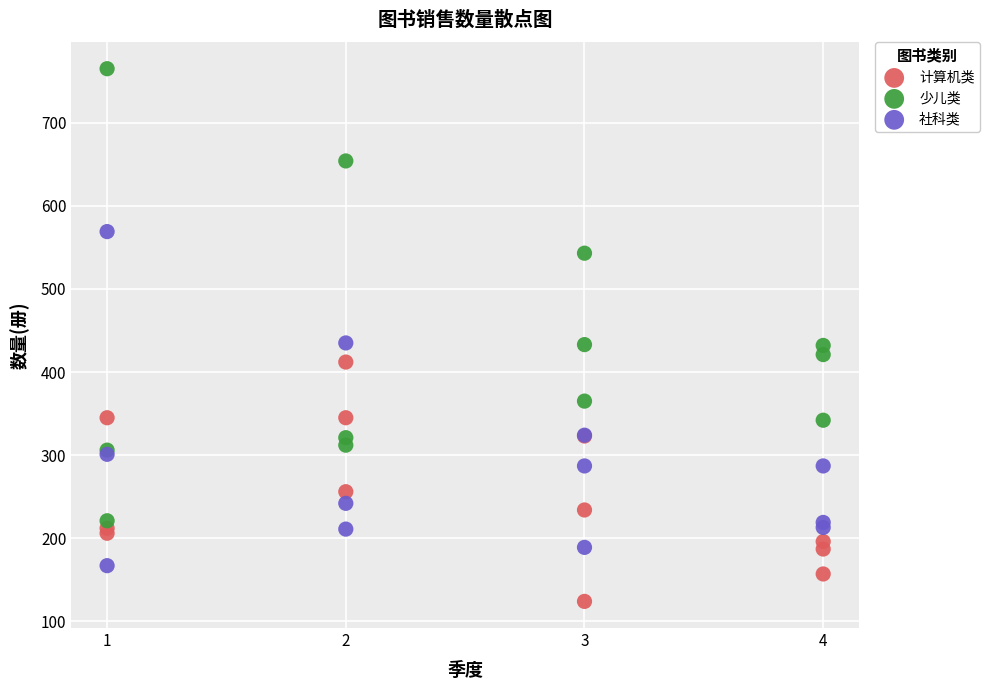

Which series has the largest Y range (max minus min)?

少儿类